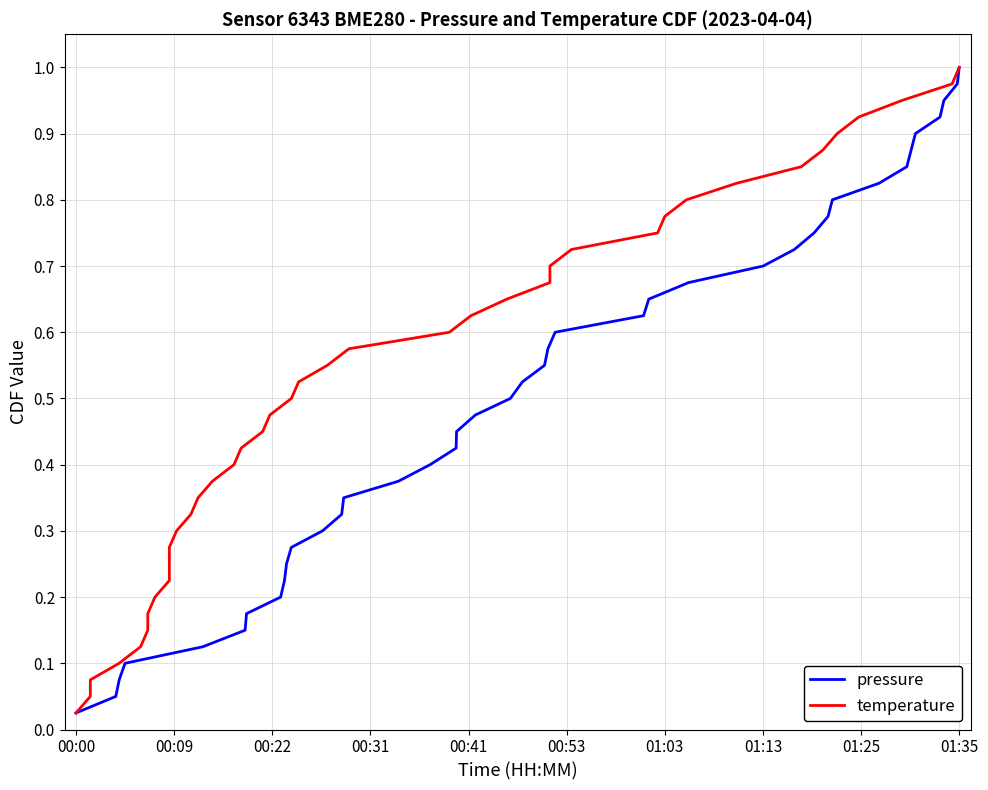

How many categories are shown in the chart?

40